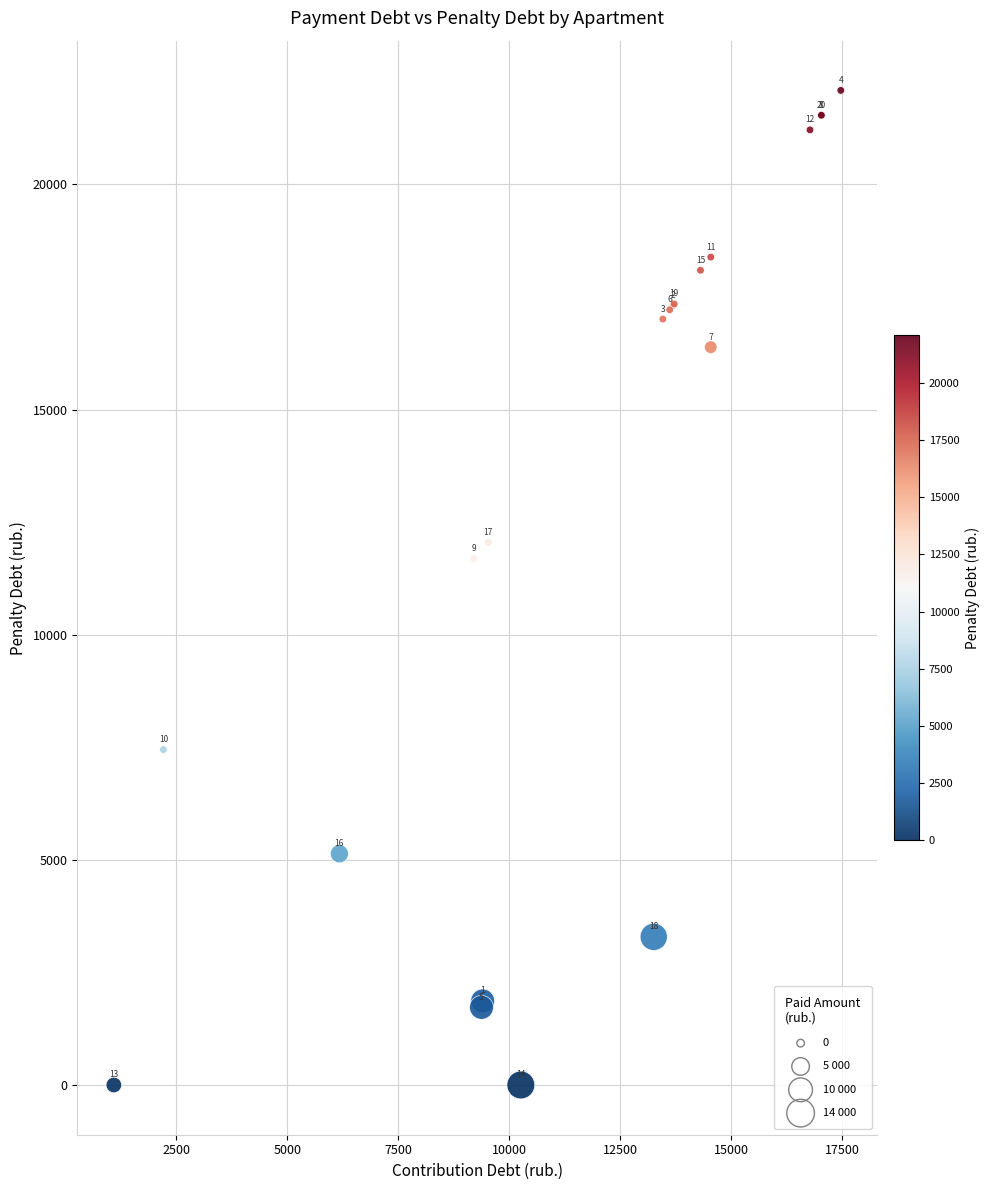

What Y value in the scatter plot is closest to 11044?

11689.1